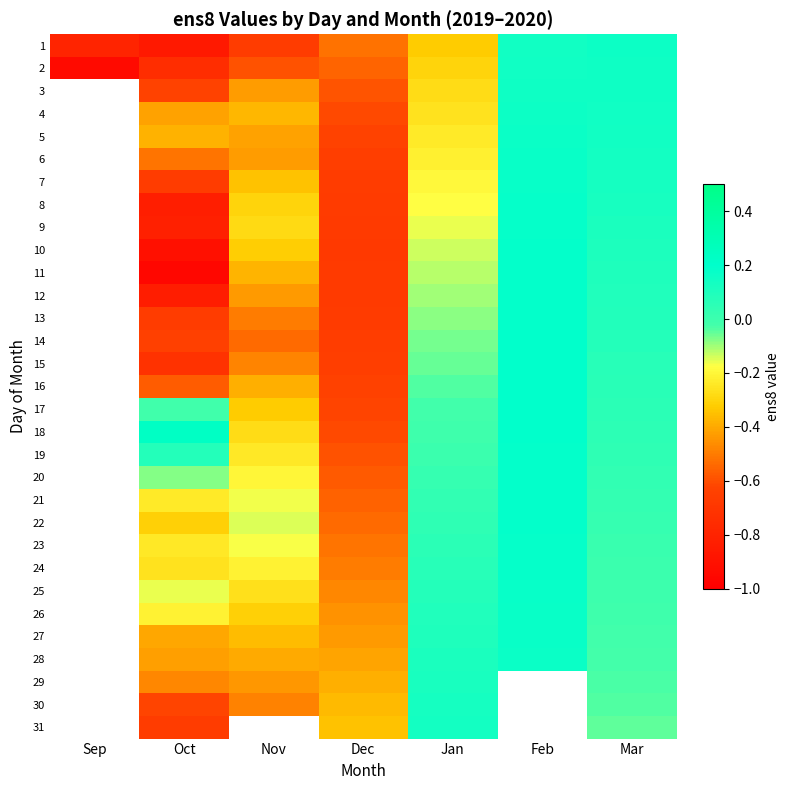

What is the sum of the 4 values at Dec and Jan?

-0.9